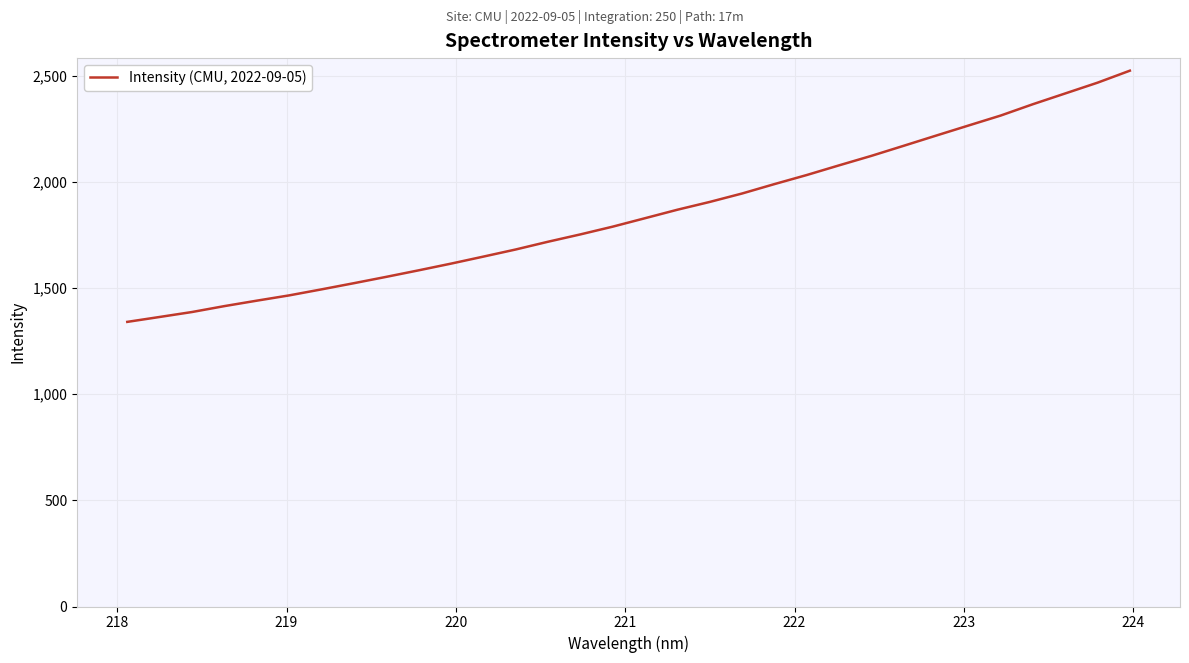

What is the maximum value shown in the chart?

2523.4